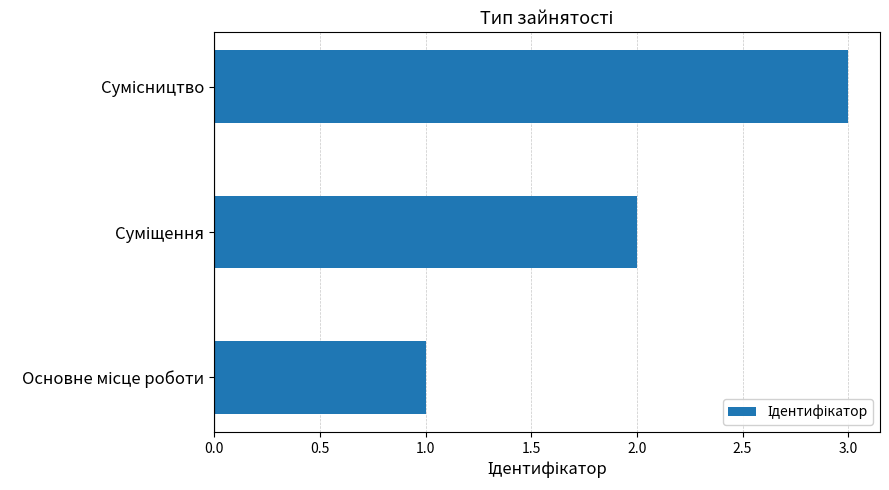

What is the greatest value displayed?

3